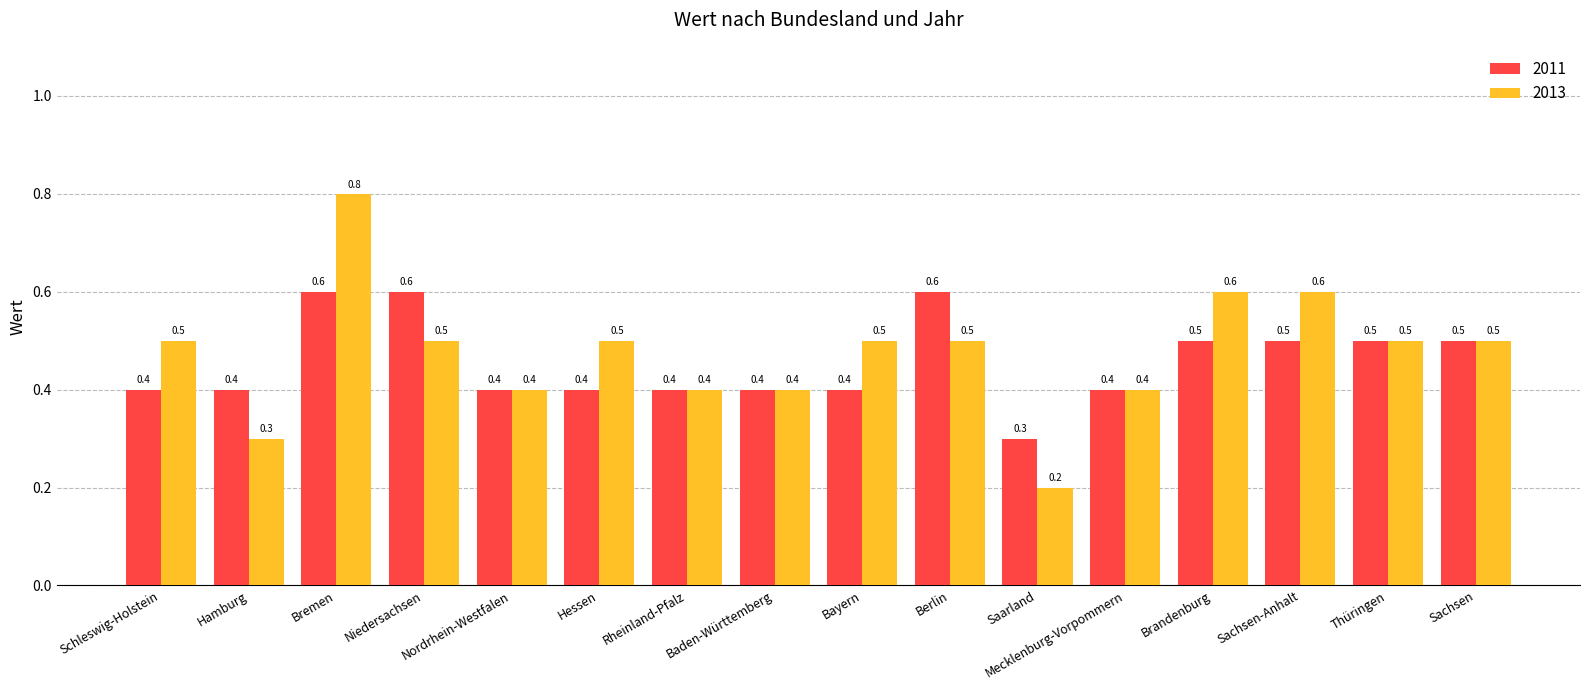

What is the sum of the 2013 values at Niedersachsen and Hamburg?

0.8